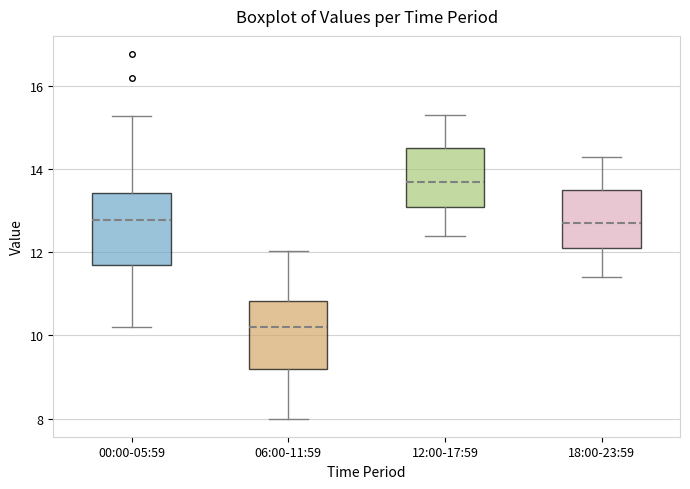

Reading left to right, transcribe this box plot: for each box, give where its median line is, the range the box spans, and where its two whiskers end, as read against the y-axis. The values are not printed on the chart, so give them approximately, as read against the axis.

00:00-05:59: median 12.8, box 11.8 to 13.4, whiskers 10.2 to 15.2
06:00-11:59: median 10.2, box 9.2 to 10.8, whiskers 8.0 to 12.0
12:00-17:59: median 13.8, box 13.2 to 14.6, whiskers 12.4 to 15.4
18:00-23:59: median 12.8, box 12.2 to 13.6, whiskers 11.4 to 14.4